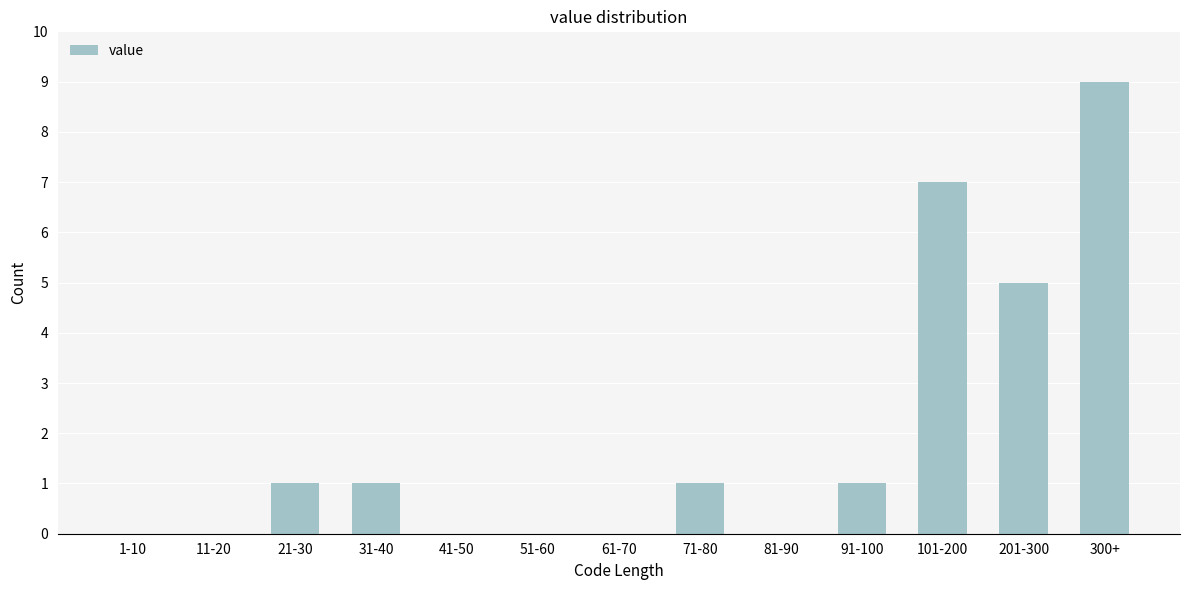

Reading left to right, what are all the values shown in this chart?

1-10=0	11-20=0	21-30=1	31-40=1	41-50=0	51-60=0	61-70=0	71-80=1	81-90=0	91-100=1	101-200=7	201-300=5	300+=9